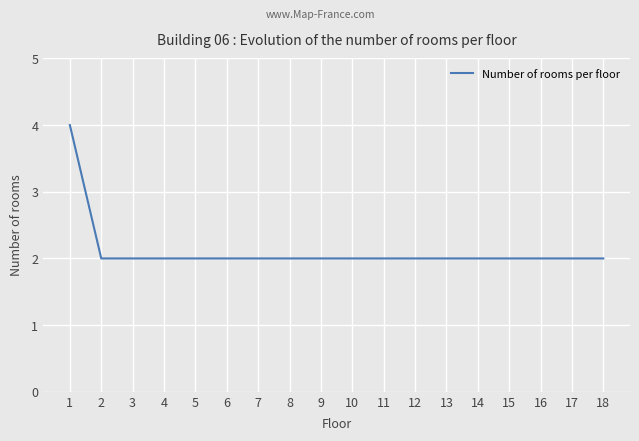

Count the number of data series in this chart.

1